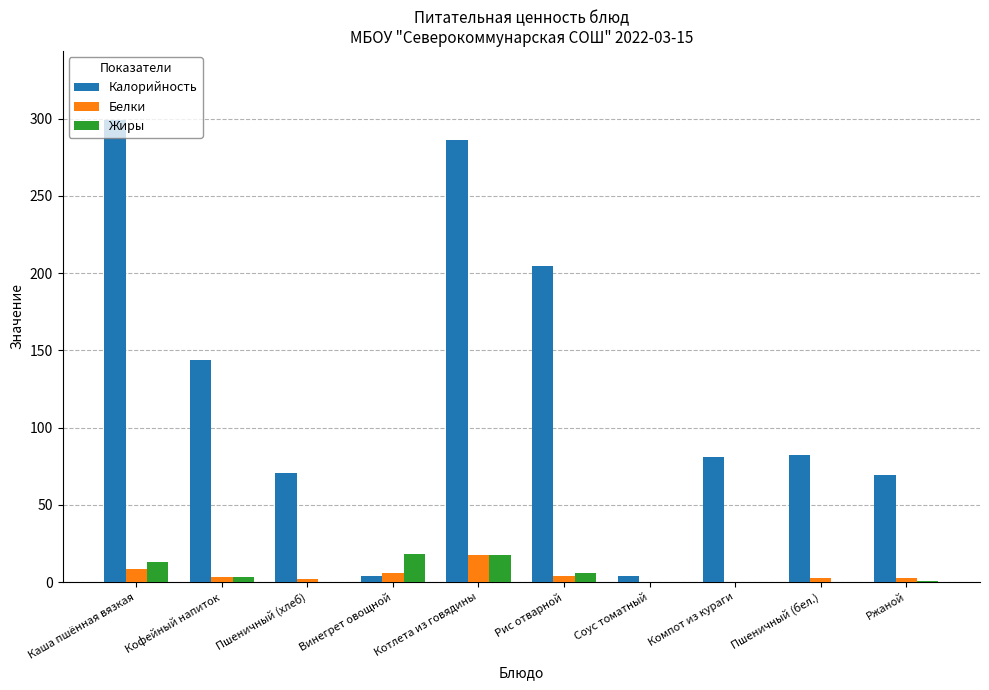

At which label does Калорийность first exceed 82?

Каша пшённая вязкая